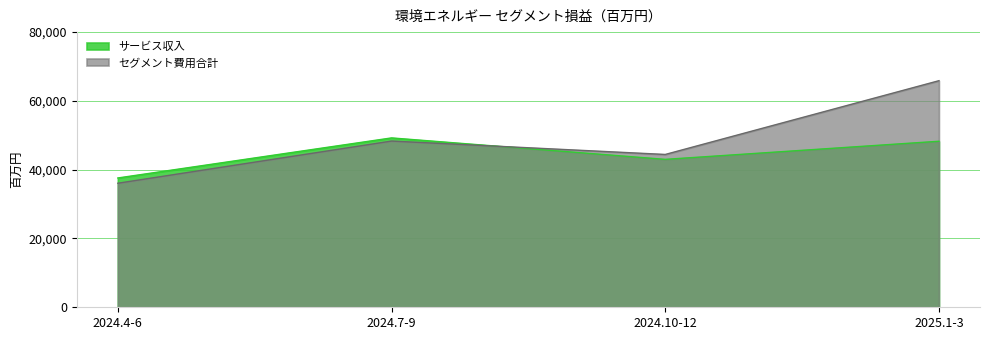

List the series in order of their overall mean, highest first.

セグメント費用合計, サービス収入